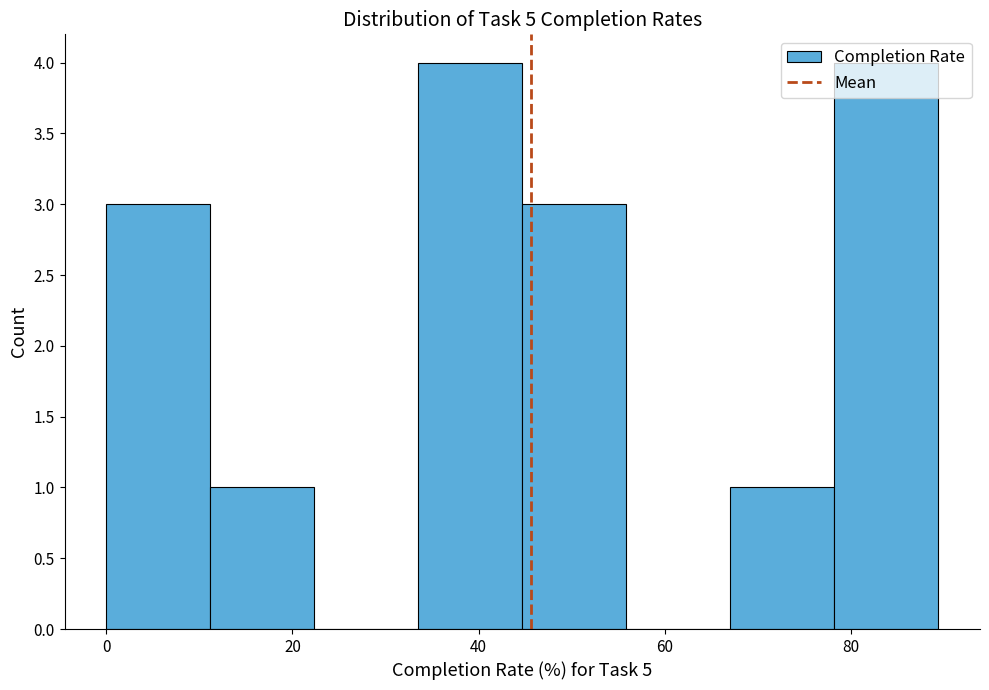

What is the height of the bar covering 68 to 78 on the x-axis? Neither the bar edges nor the heights are printed on the chart, so give them approximately, as read against the axes.

1